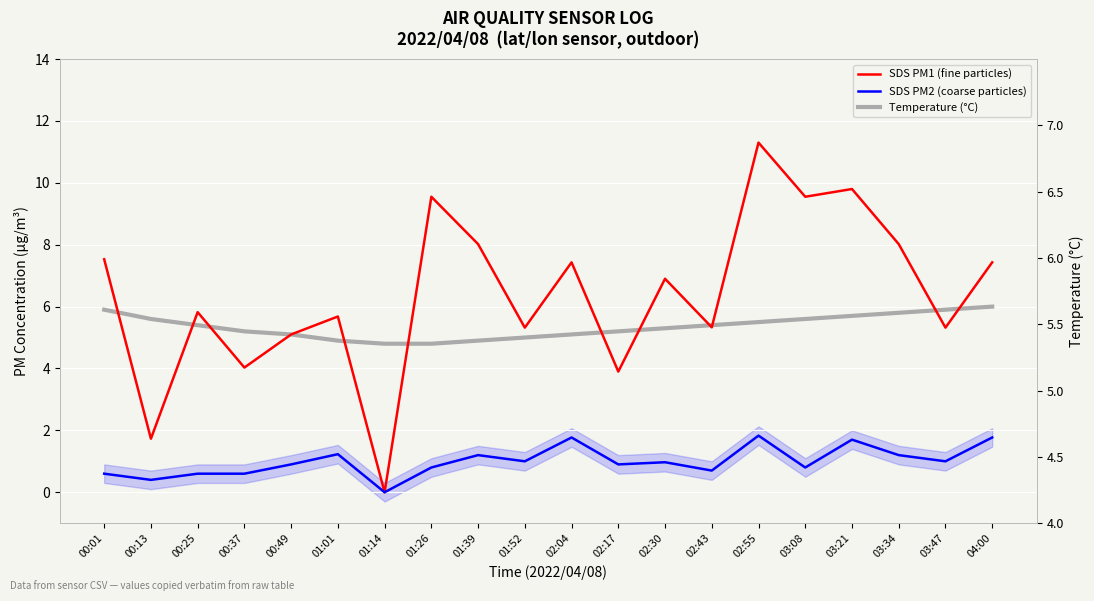

True or false: Temperature (°C) and SDS PM2 (coarse particles) cross at least once.

False